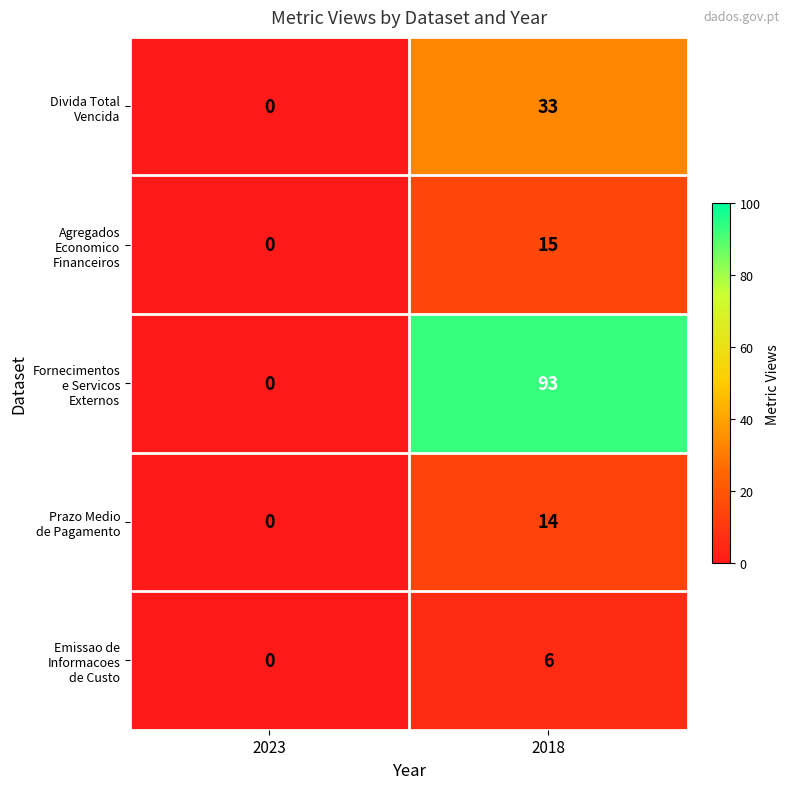

What is the maximum value shown in the chart?

93